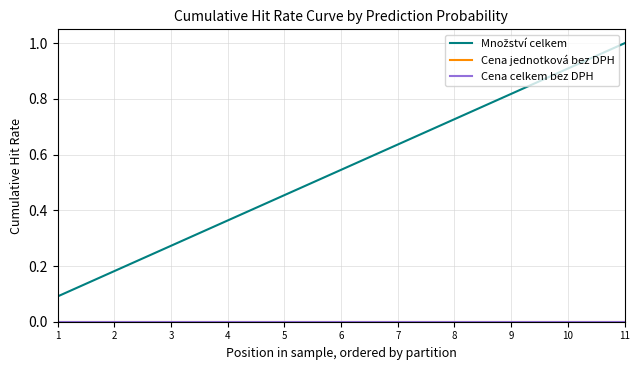

At which category is the sum across all series the highest?

11